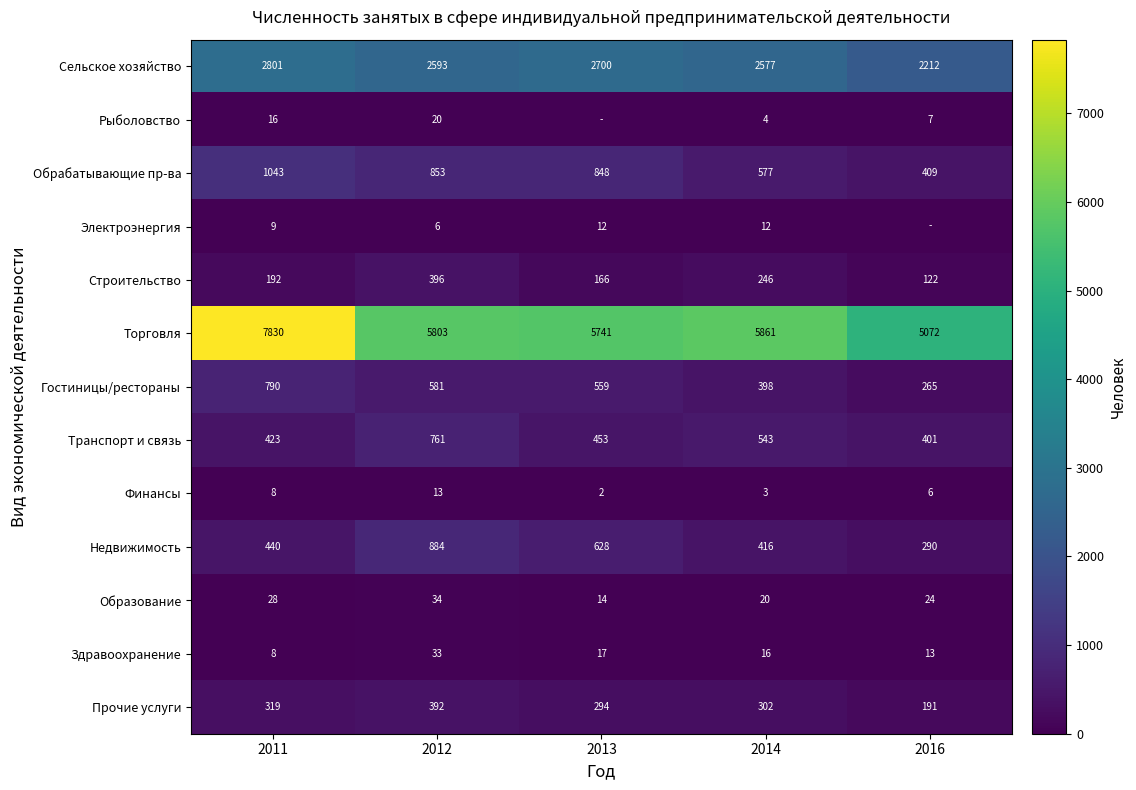

Between 2011 and 2012, which series saw the biggest shift?

Торговля